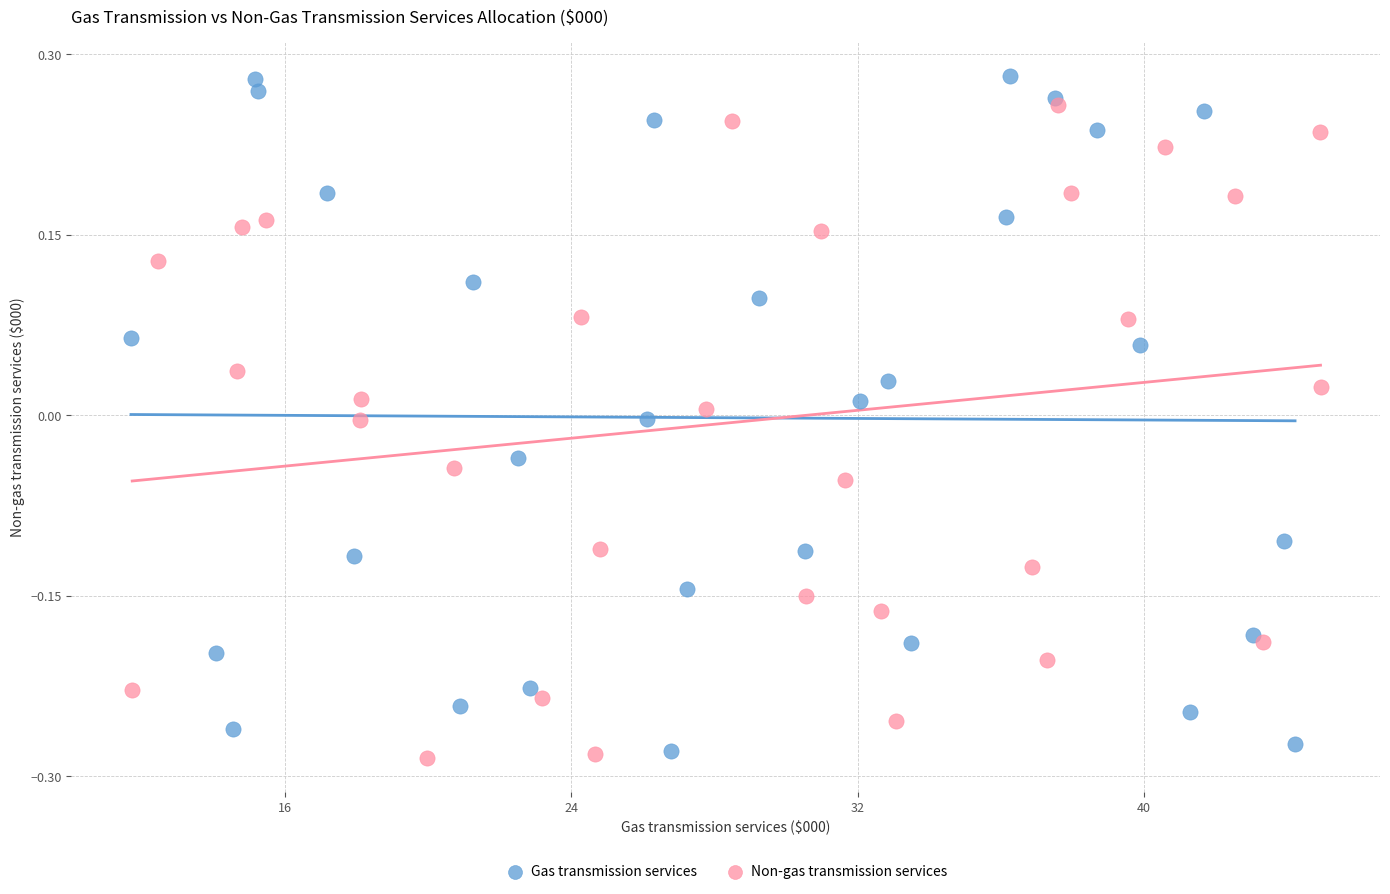

What are all the series names shown in the legend?

Gas transmission services, Non-gas transmission services